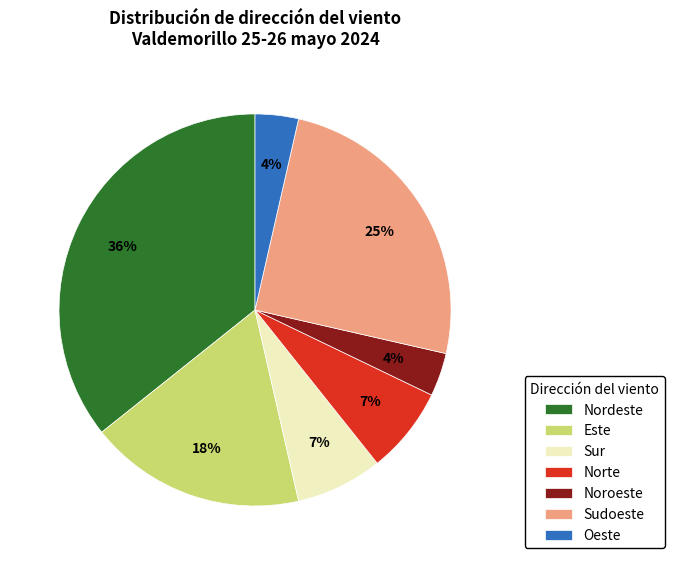

How many segments does this pie chart have?

7